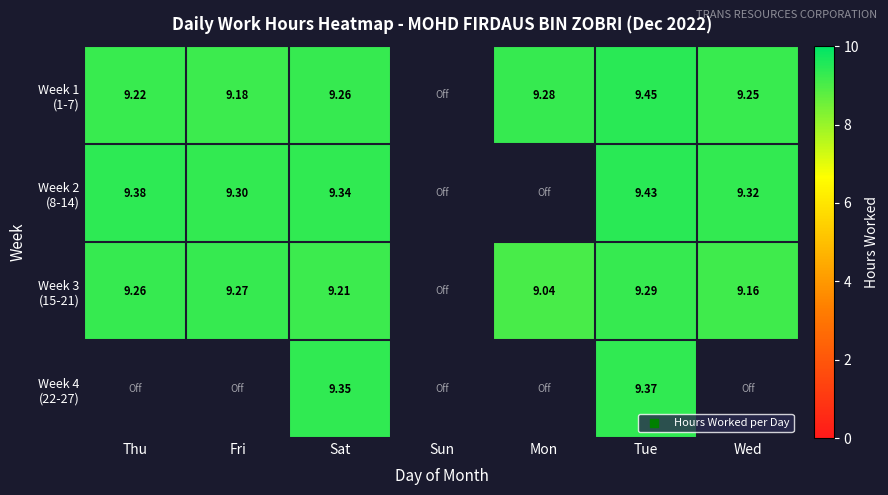

At which category is the sum across all series the highest?

Tue